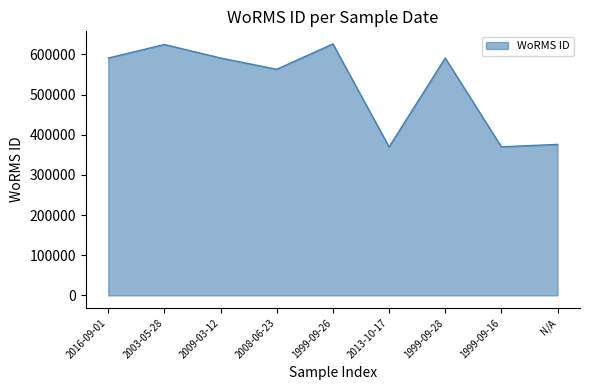

What is the ratio of the value at 2008-06-23 to the value at 1999-09-26?

0.9